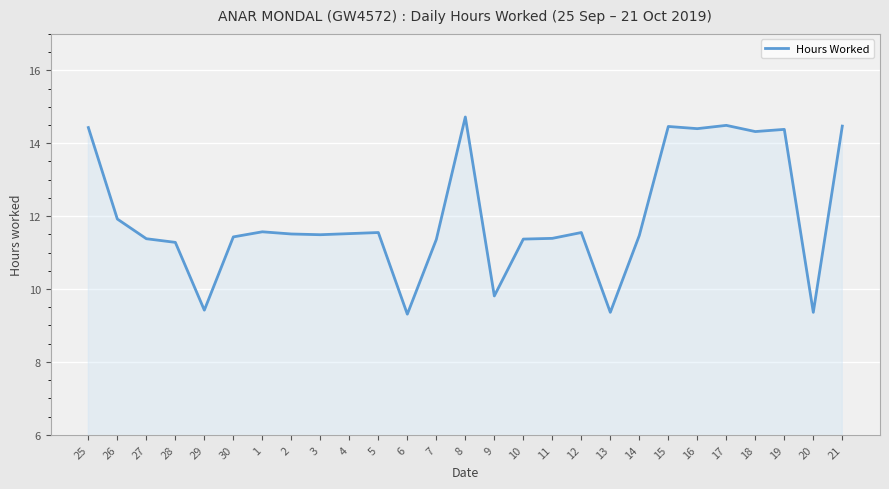

What is the sum of the values at 14 and 10?

22.8